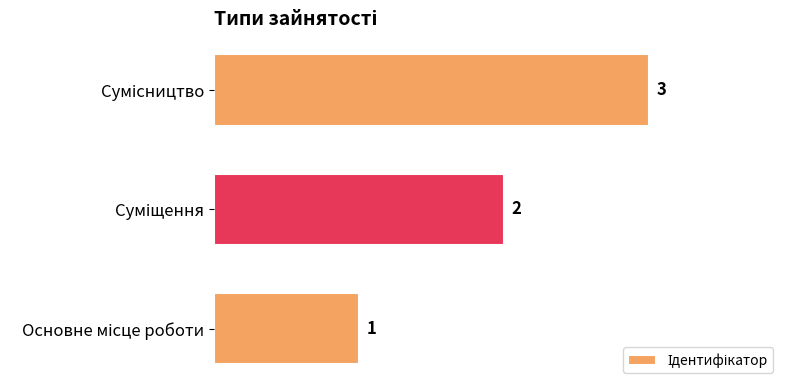

Are the bars horizontal?

Yes